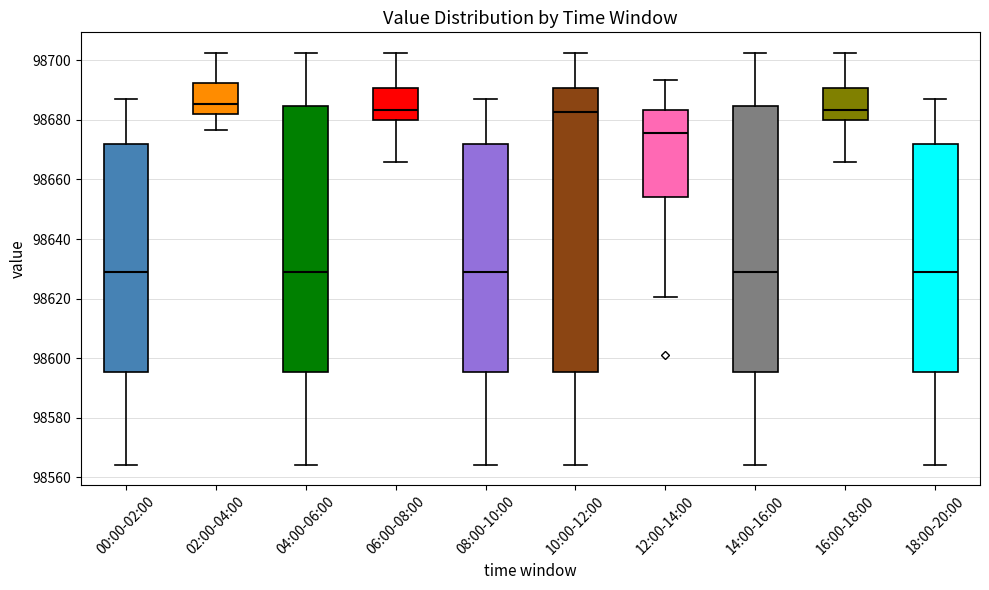

Where is the upper edge of the box for 18:00-20:00 on the y-axis? The values are not printed on the chart, so give them approximately, as read against the axis.

98672